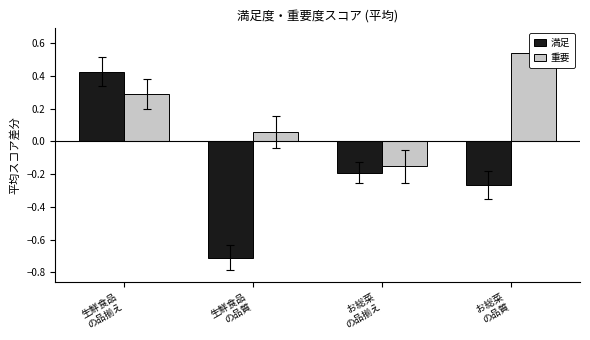

Rank the series by their average value, from highest to lowest.

重要, 満足